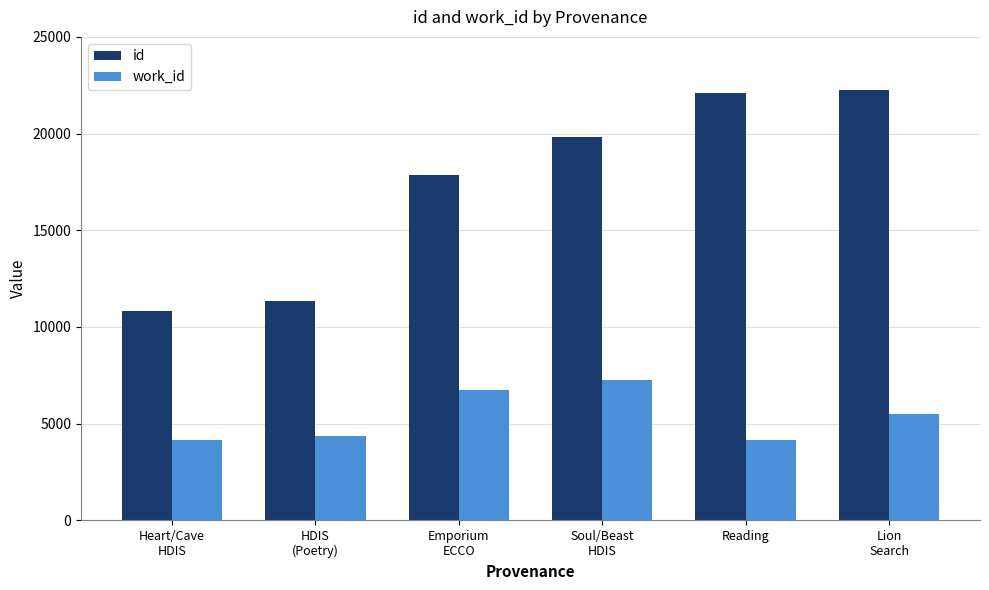

What is the sum of the id values at Lion
Search and Emporium
ECCO?

40099